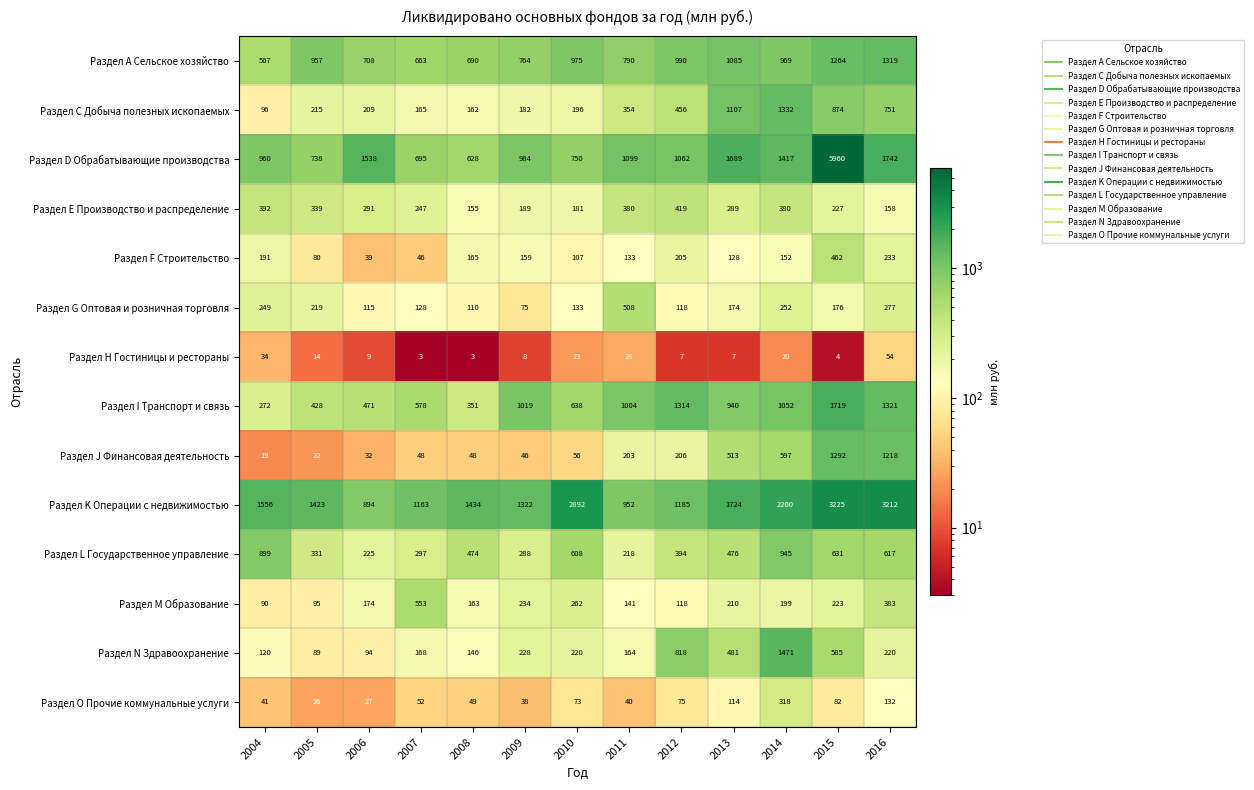

Rank the categories by Раздел А Сельское хозяйство value from lowest to highest.

2004, 2007, 2008, 2006, 2009, 2011, 2005, 2014, 2010, 2012, 2013, 2015, 2016